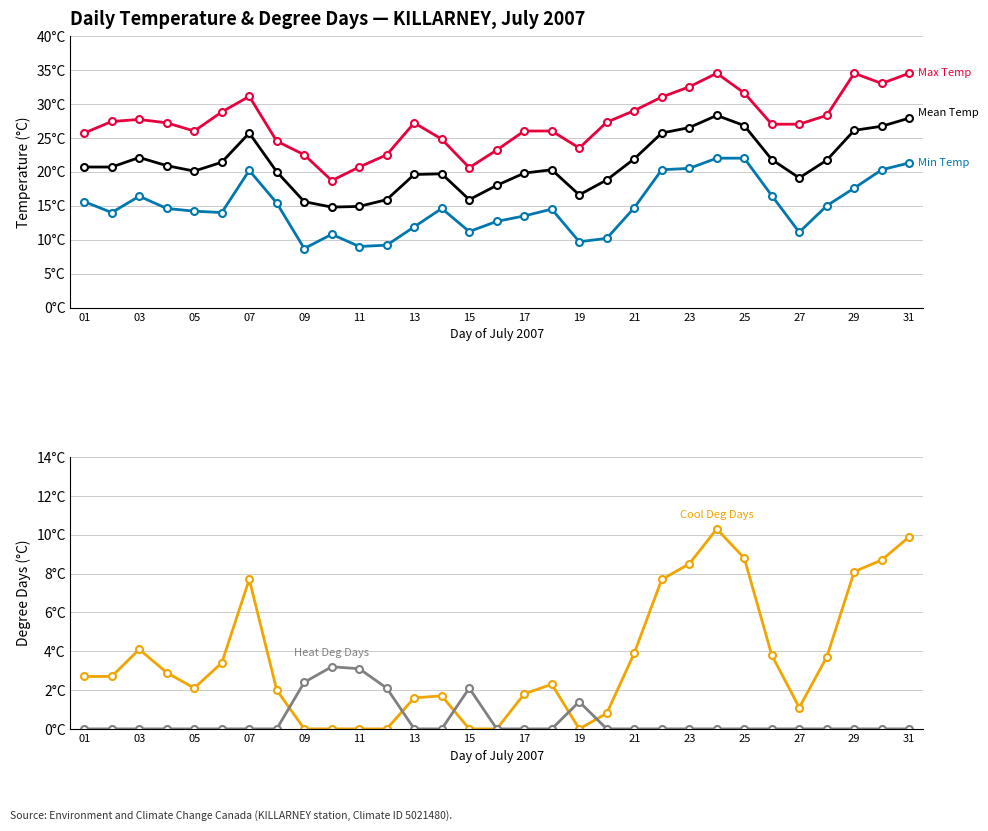

Reading left to right, list all the values displayed in this chart.

Max Temp (C): 25.7	27.4	27.7	27.2	26.0	28.8	31.1	24.5	22.5	18.7	20.7	22.5	27.2	24.8	20.6	23.2	26.0	26.0	23.5	27.3	29.0	31.0	32.5	34.5	31.6	27.0	27.0	28.3	34.5	33.0	34.5
Mean Temp (C): 20.7	20.7	22.1	20.9	20.1	21.4	25.7	20.0	15.6	14.8	14.9	15.9	19.6	19.7	15.9	18.0	19.8	20.3	16.6	18.8	21.9	25.7	26.5	28.3	26.8	21.8	19.1	21.7	26.1	26.7	27.9
Min Temp (C): 15.6	14.0	16.4	14.6	14.2	14.0	20.2	15.4	8.7	10.8	9.0	9.2	11.9	14.6	11.2	12.7	13.5	14.5	9.7	10.2	14.7	20.3	20.5	22.0	22.0	16.5	11.1	15.0	17.6	20.3	21.3
Cool Deg Days (C): 2.7	2.7	4.1	2.9	2.1	3.4	7.7	2.0	0.0	0.0	0.0	0.0	1.6	1.7	0.0	0.0	1.8	2.3	0.0	0.8	3.9	7.7	8.5	10.3	8.8	3.8	1.1	3.7	8.1	8.7	9.9
Heat Deg Days (C): 0.0	0.0	0.0	0.0	0.0	0.0	0.0	0.0	2.4	3.2	3.1	2.1	0.0	0.0	2.1	0.0	0.0	0.0	1.4	0.0	0.0	0.0	0.0	0.0	0.0	0.0	0.0	0.0	0.0	0.0	0.0